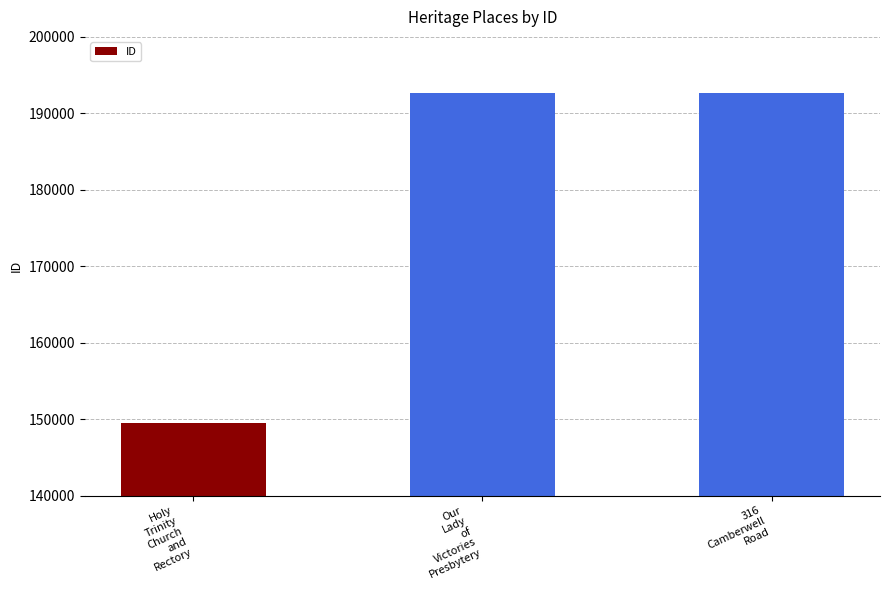

What is the average value?

178291